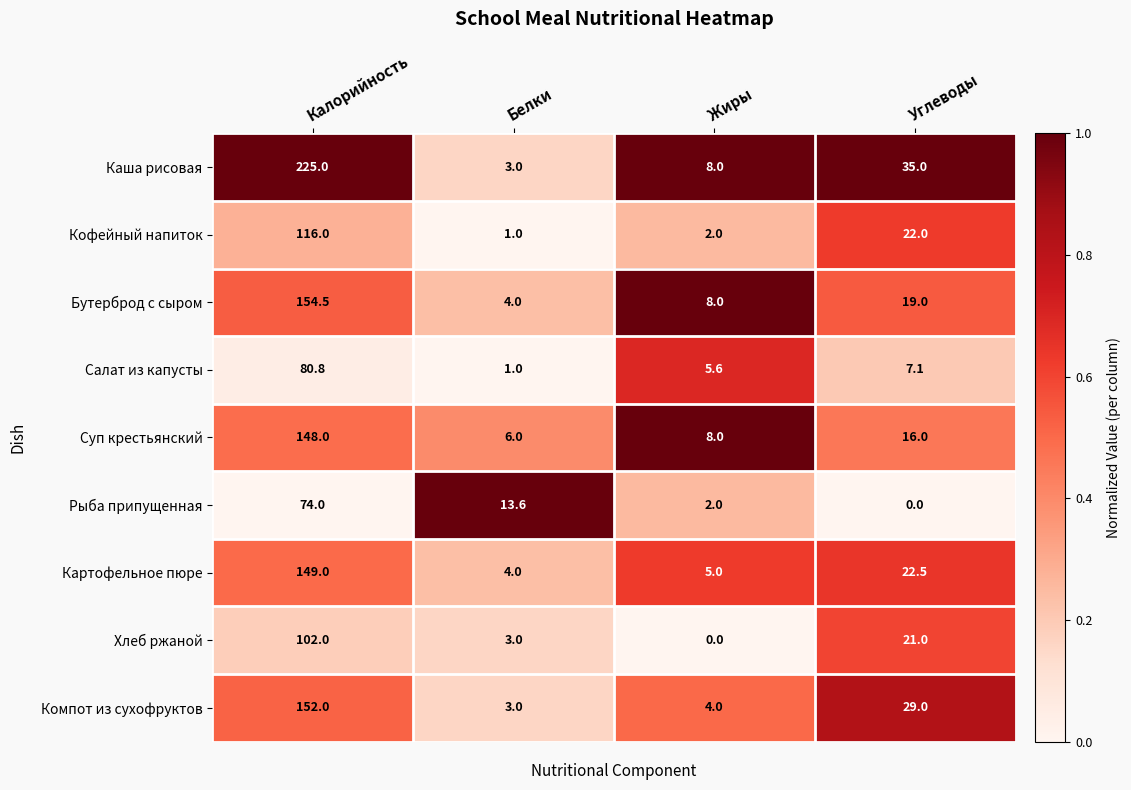

What is the greatest value displayed?

225.0